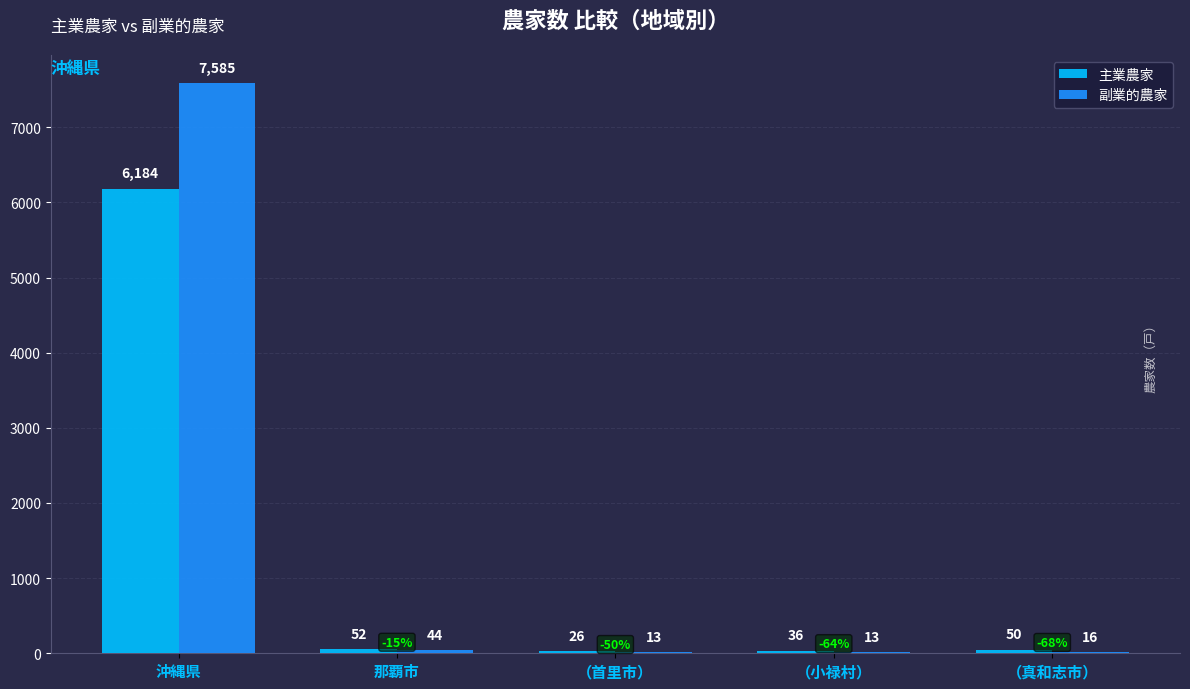

At which label does 副業的農家 first exceed 16?

沖縄県